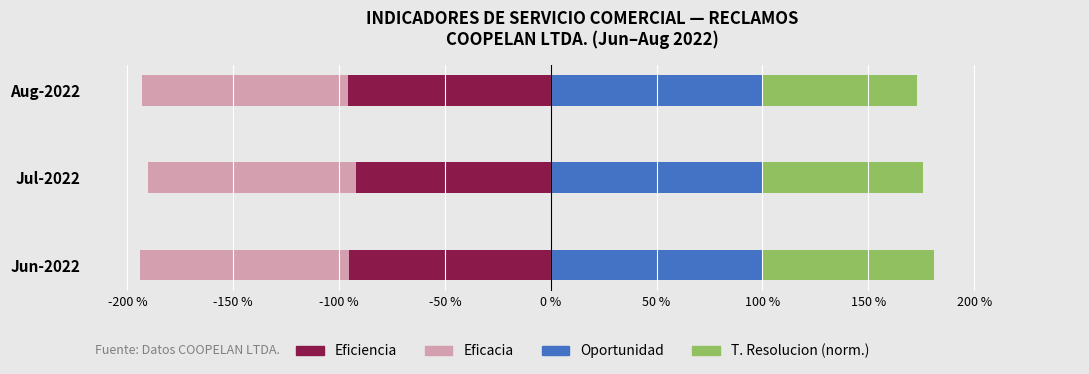

How many groups of bars are there?

3